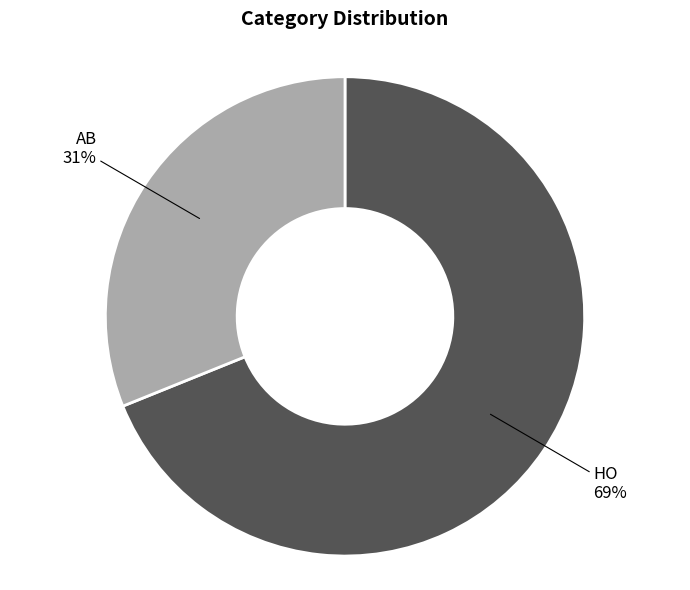

Which category has the biggest portion of the pie?

HO